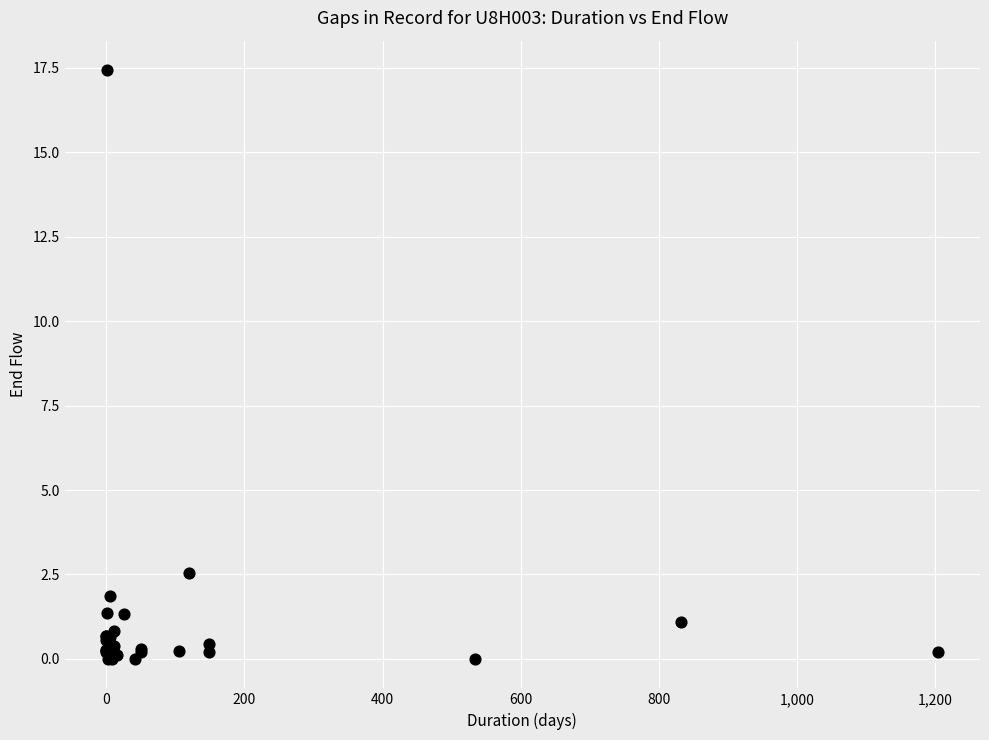

What Y value in the scatter plot is closest to 8?

2.5